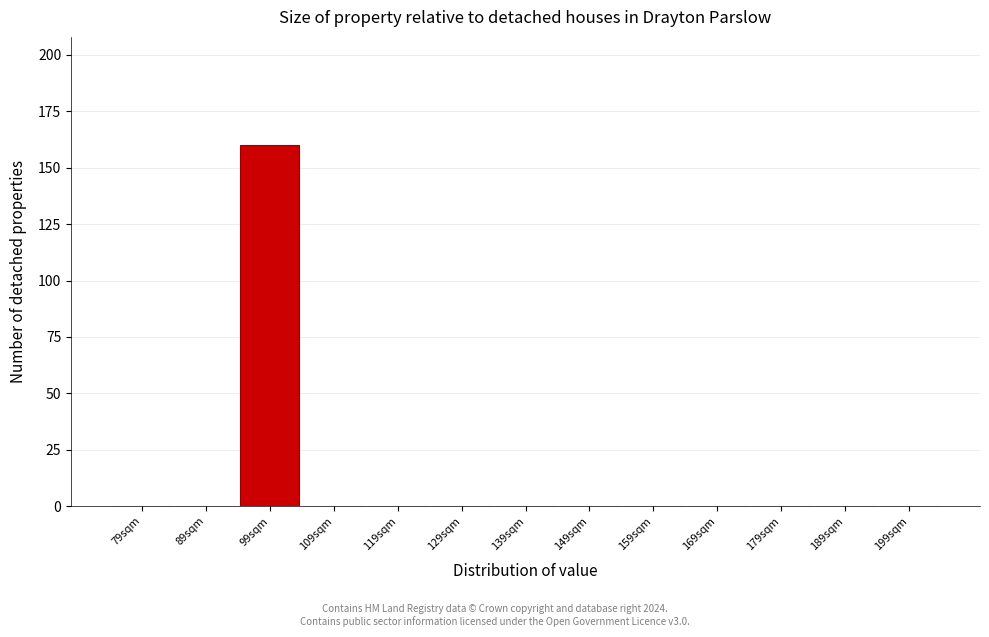

Reading left to right, transcribe all the data shown in this chart.

79sqm=0	89sqm=0	99sqm=160	109sqm=0	119sqm=0	129sqm=0	139sqm=0	149sqm=0	159sqm=0	169sqm=0	179sqm=0	189sqm=0	199sqm=0